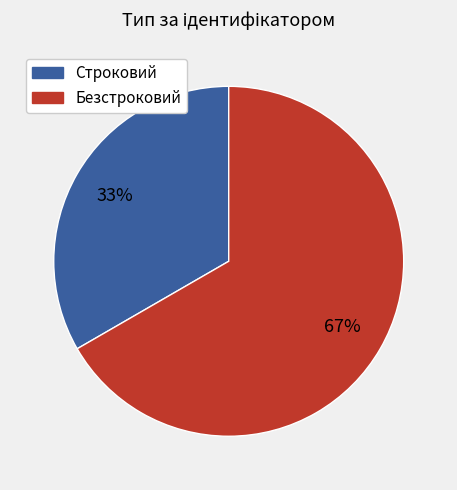

Do Безстроковий and Строковий together represent more than half of the pie?

Yes